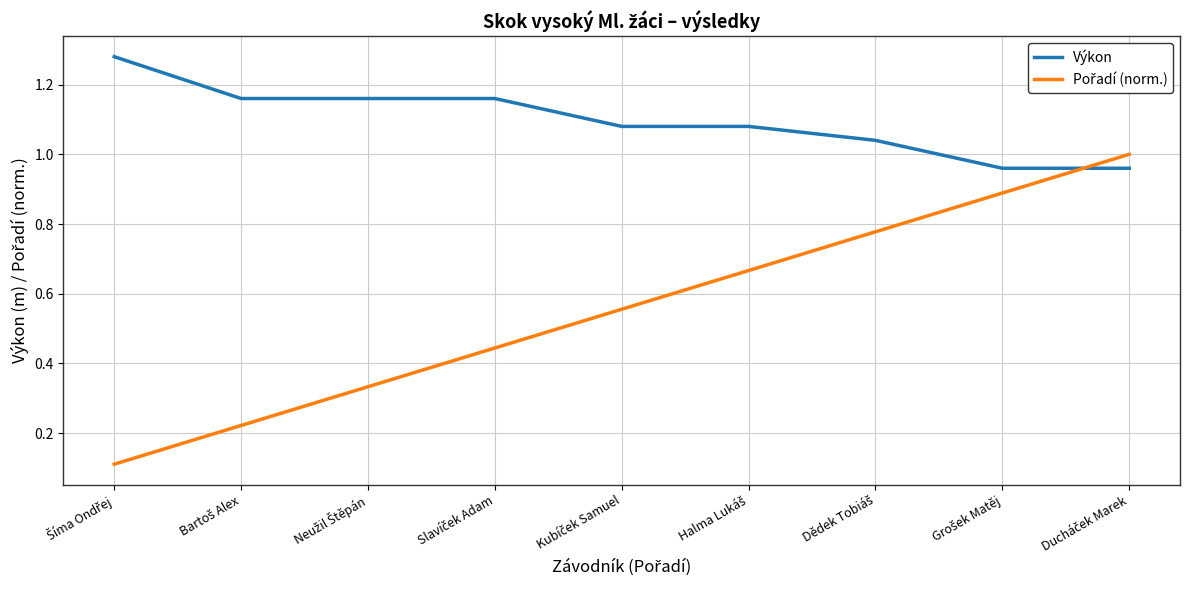

Which series has the largest total across all categories?

Výkon